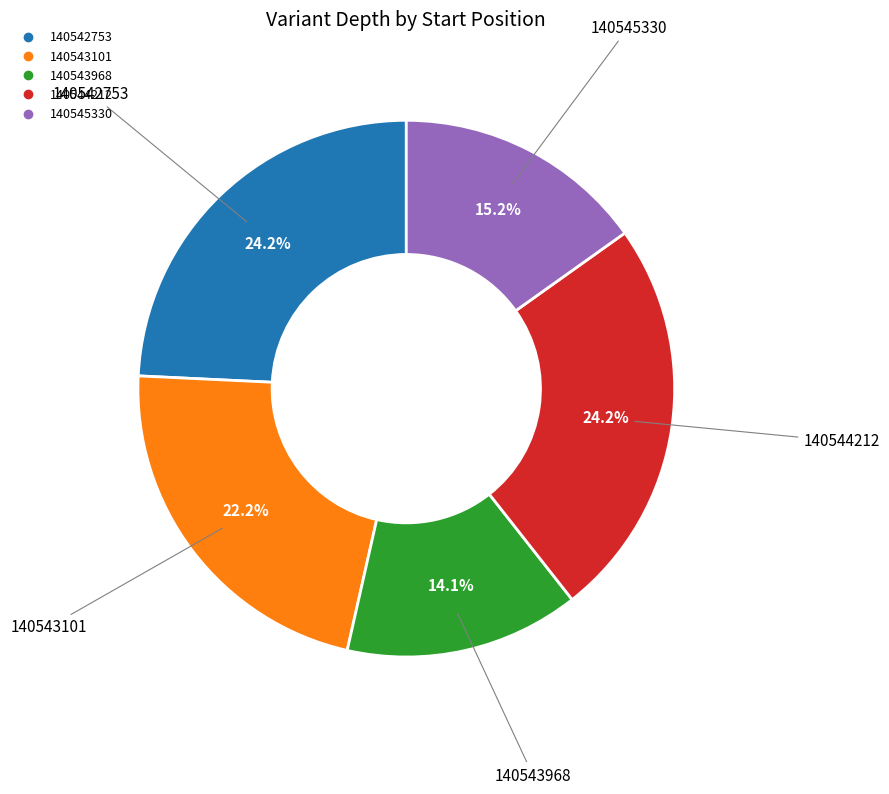

Do 140543968 and 140545330 together represent more than half of the pie?

No